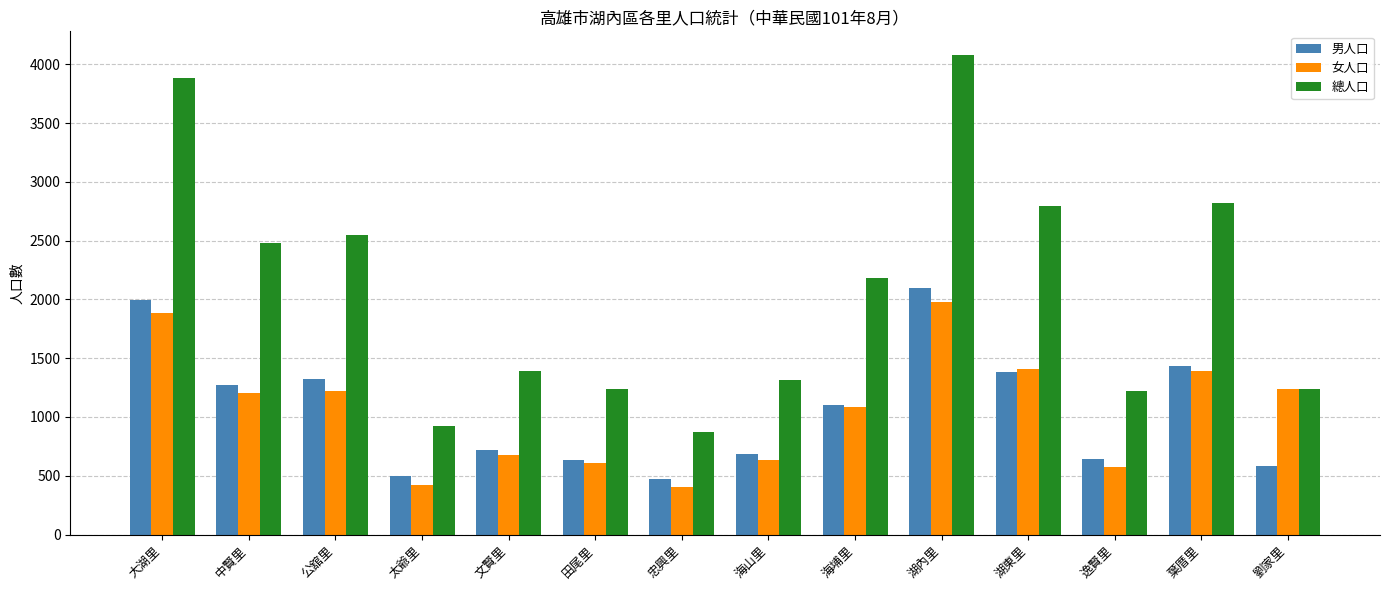

What position from the left is 忠興里?

7